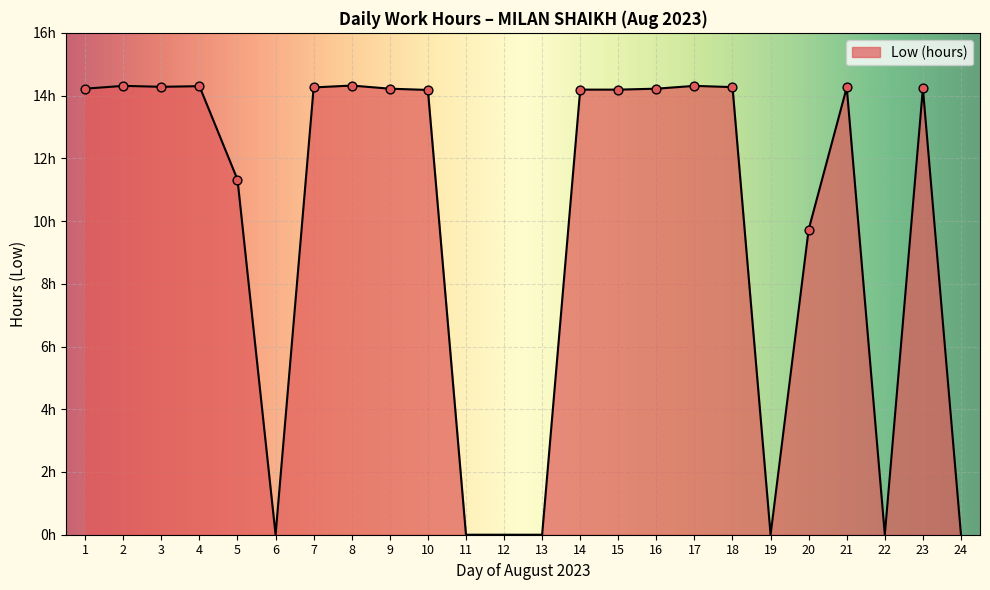

Between 21 and 18, which is larger?

18